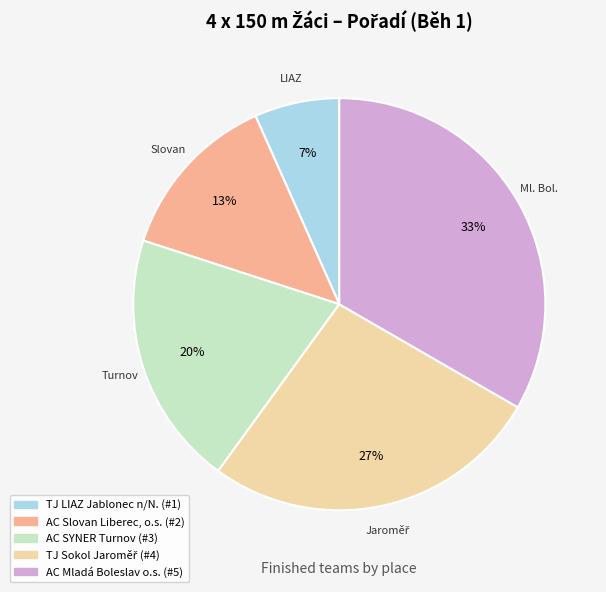

Does AC Slovan Liberec, o.s. account for over 50% of the chart?

No